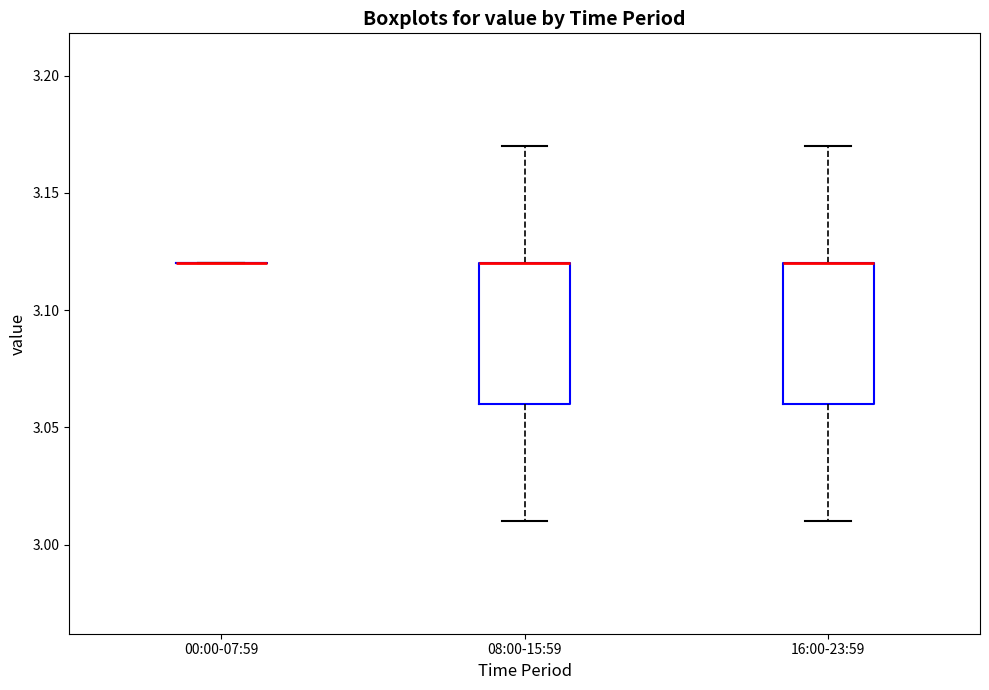

Reading left to right, transcribe this box plot: for each box, give where its median line is, the range the box spans, and where its two whiskers end, as read against the y-axis. The values are not printed on the chart, so give them approximately, as read against the axis.

00:00-07:59: box collapsed to a line at 3.12, whiskers 3.12 to 3.12
08:00-15:59: median 3.12 (drawn on the box's upper edge), box 3.06 to 3.12, whiskers 3.01 to 3.17
16:00-23:59: median 3.12 (drawn on the box's upper edge), box 3.06 to 3.12, whiskers 3.01 to 3.17